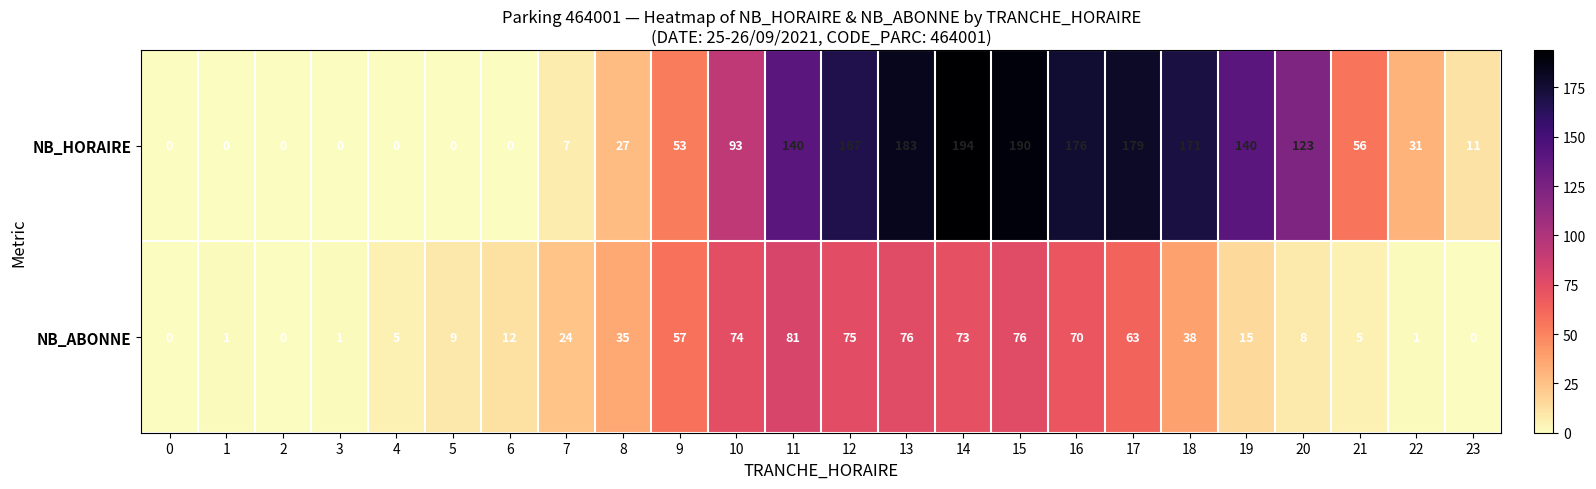

List the series in order of their overall mean, lowest first.

NB_ABONNE, NB_HORAIRE